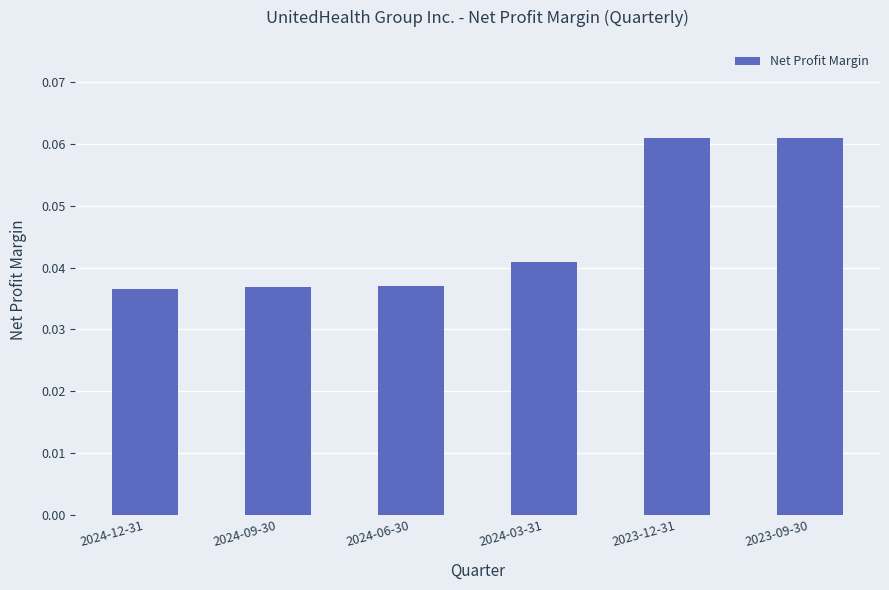

The chart shows a value of 0.1 at 2024-09-30. True or false?

False